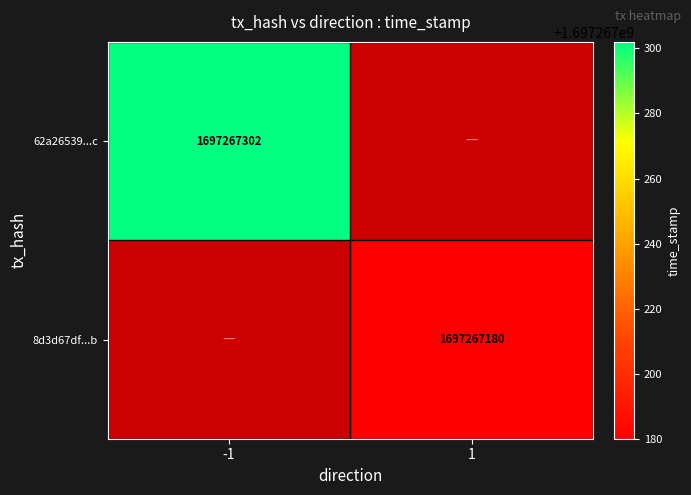

Is it true that 8d3d67dfc2584c42265c7bdd08eafd8c9a26a8b equals 1697267180 at 1?

True